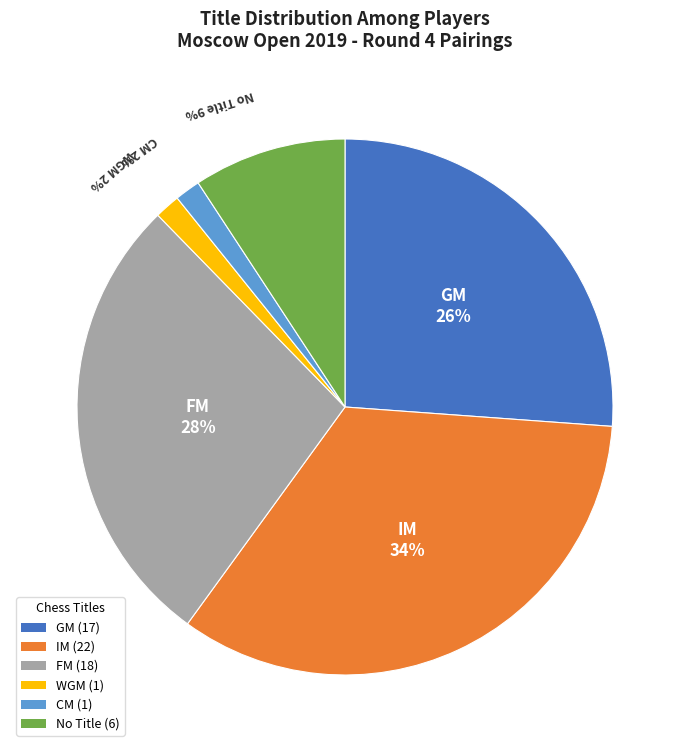

Which has a higher value, No Title (6) or GM (17)?

GM (17)